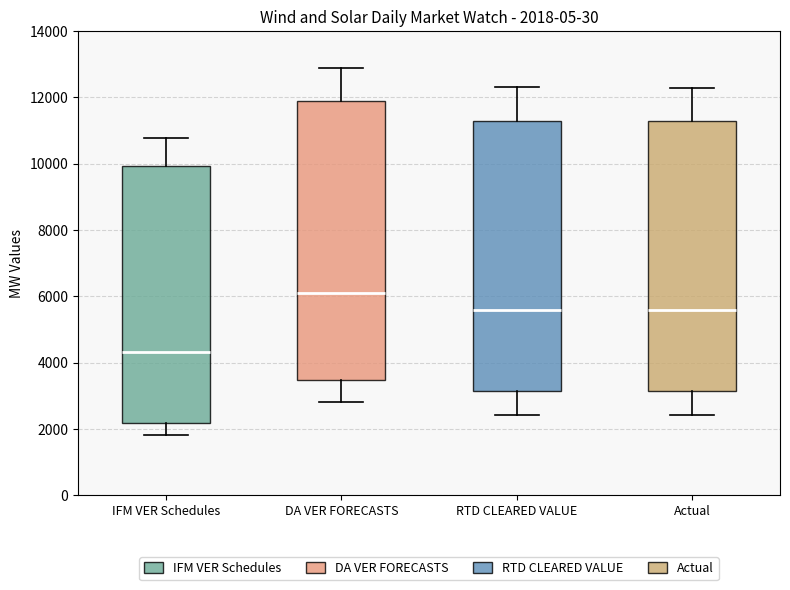

Which box's median line is the lowest?

IFM VER Schedules